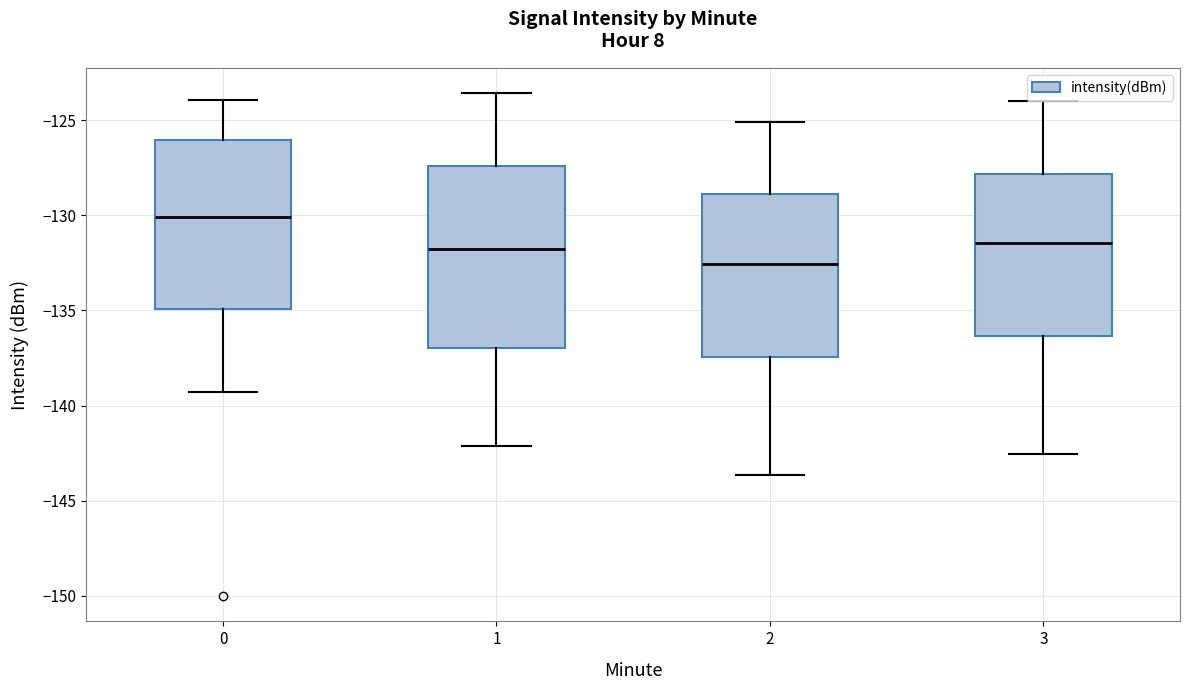

Reading left to right, read every box against the y-axis: the position of its median line, the range the box covers, and the ends of its whiskers. The values are not printed on the chart, so give them approximately, as read against the axis.

0: median -130.0, box -135.0 to -126.0, whiskers -139.5 to -124.0
1: median -132.0, box -137.0 to -127.5, whiskers -142.0 to -123.5
2: median -132.5, box -137.5 to -129.0, whiskers -143.5 to -125.0
3: median -131.5, box -136.5 to -128.0, whiskers -142.5 to -124.0